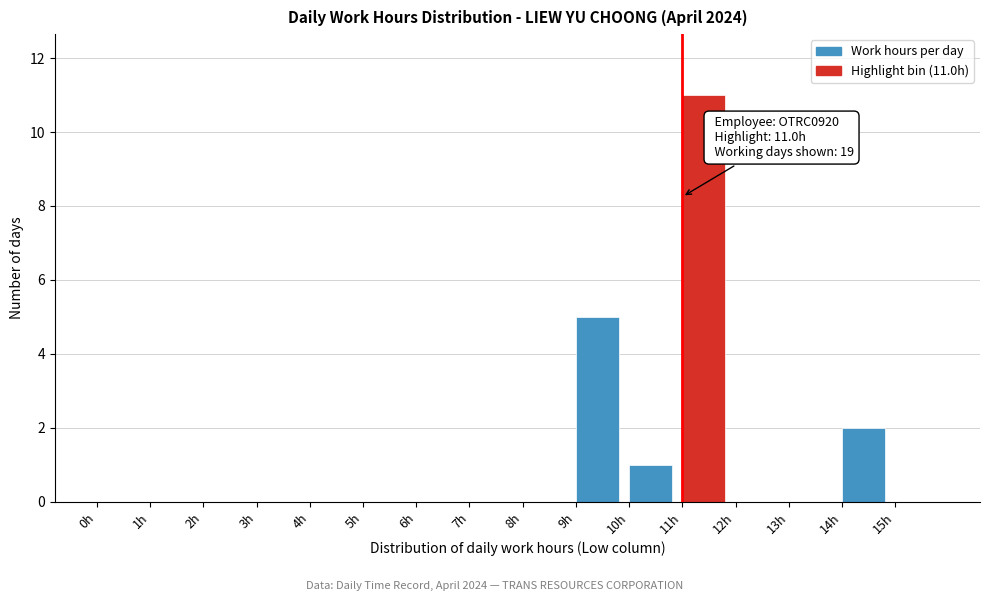

Over which range of the x-axis is the bar tallest?

11 to 12